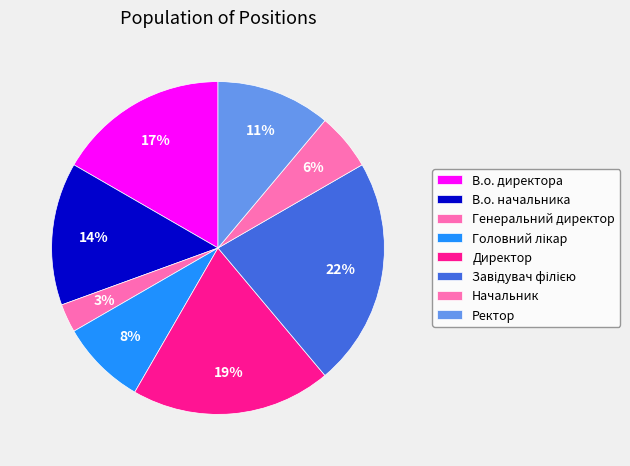

What percentage do Ректор and В.о. начальника together represent?

25.0%